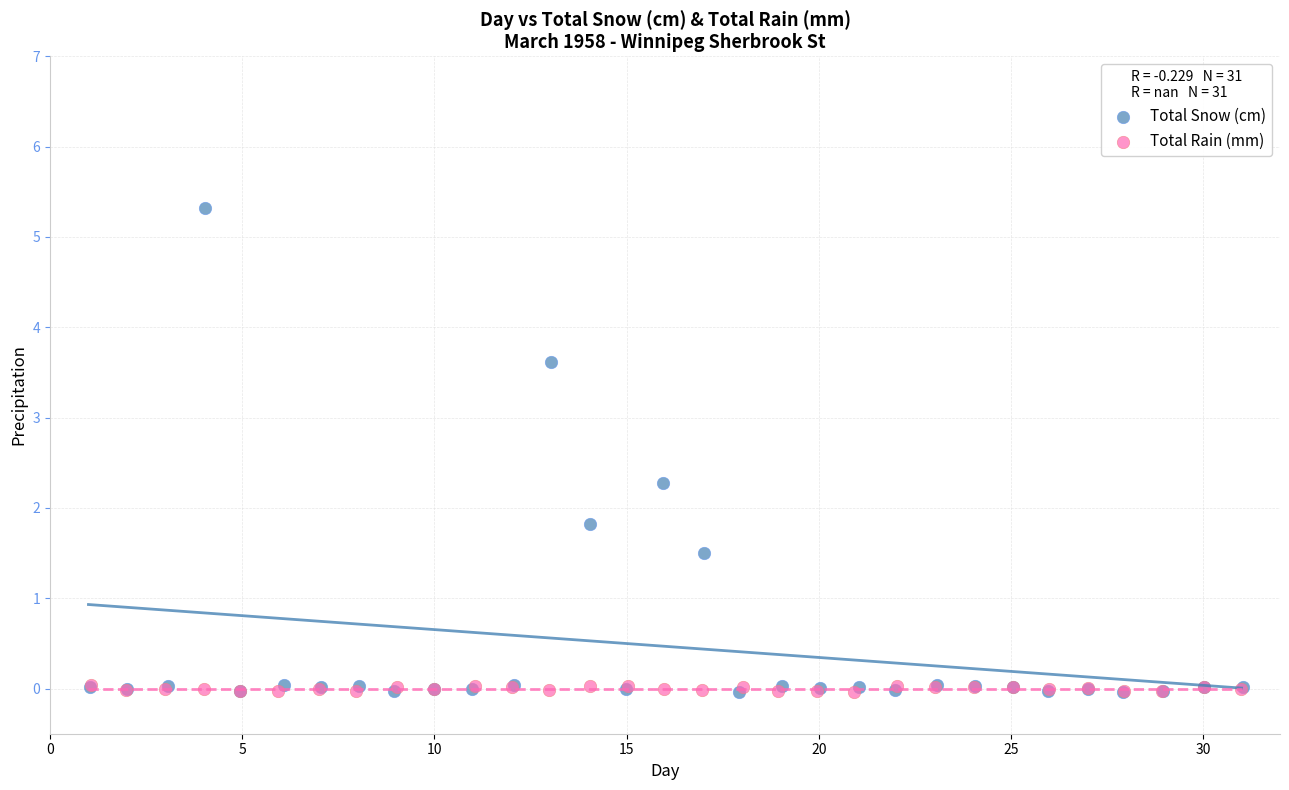

Which series has the largest Y range (max minus min)?

Total Snow (cm)